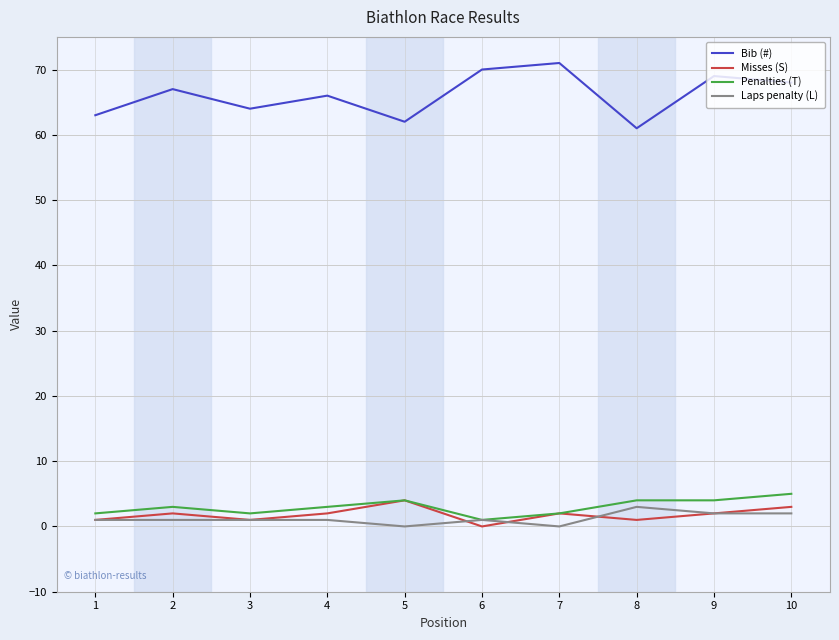

Reading left to right, list all the values displayed in this chart.

Bib (#): 63	67	64	66	62	70	71	61	69	68
Misses (S): 1	2	1	2	4	0	2	1	2	3
Penalties (T): 2	3	2	3	4	1	2	4	4	5
Laps penalty (L): 1	1	1	1	0	1	0	3	2	2